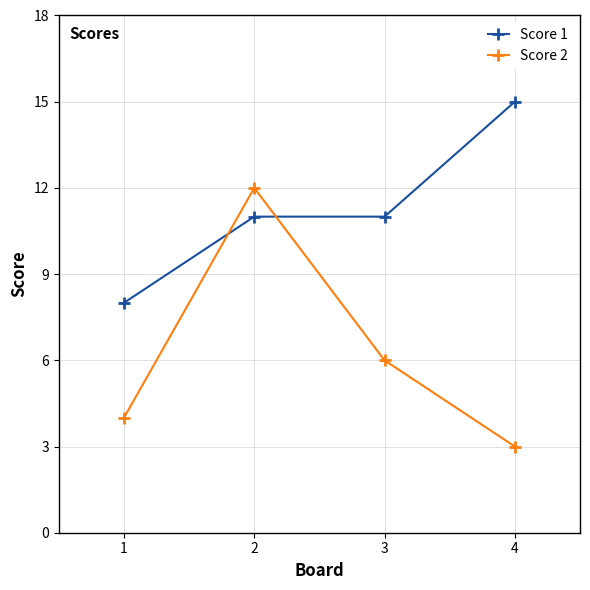

What is the sum of all Score 2 values?

25